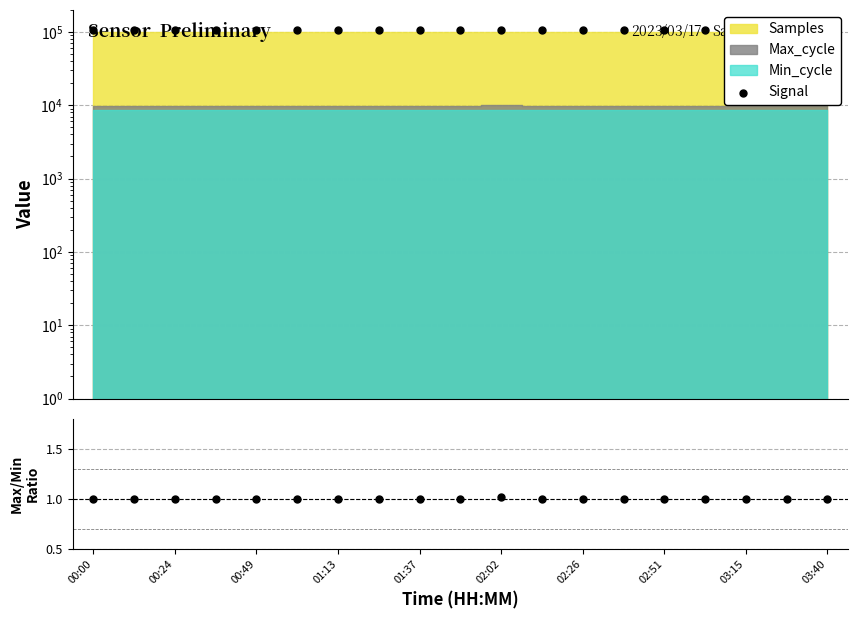

Which series contains the lowest Y value?

Max/Min ratio